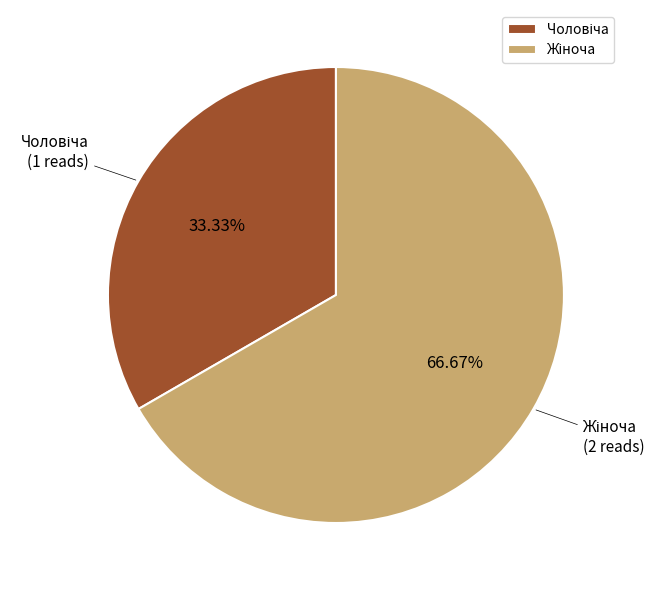

Does any single category account for the majority?

Yes